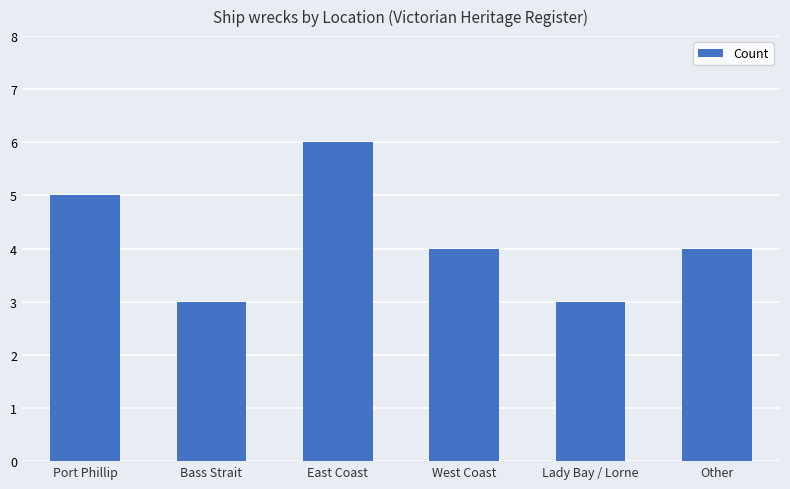

The chart shows a value of 3 at Port Phillip. True or false?

False